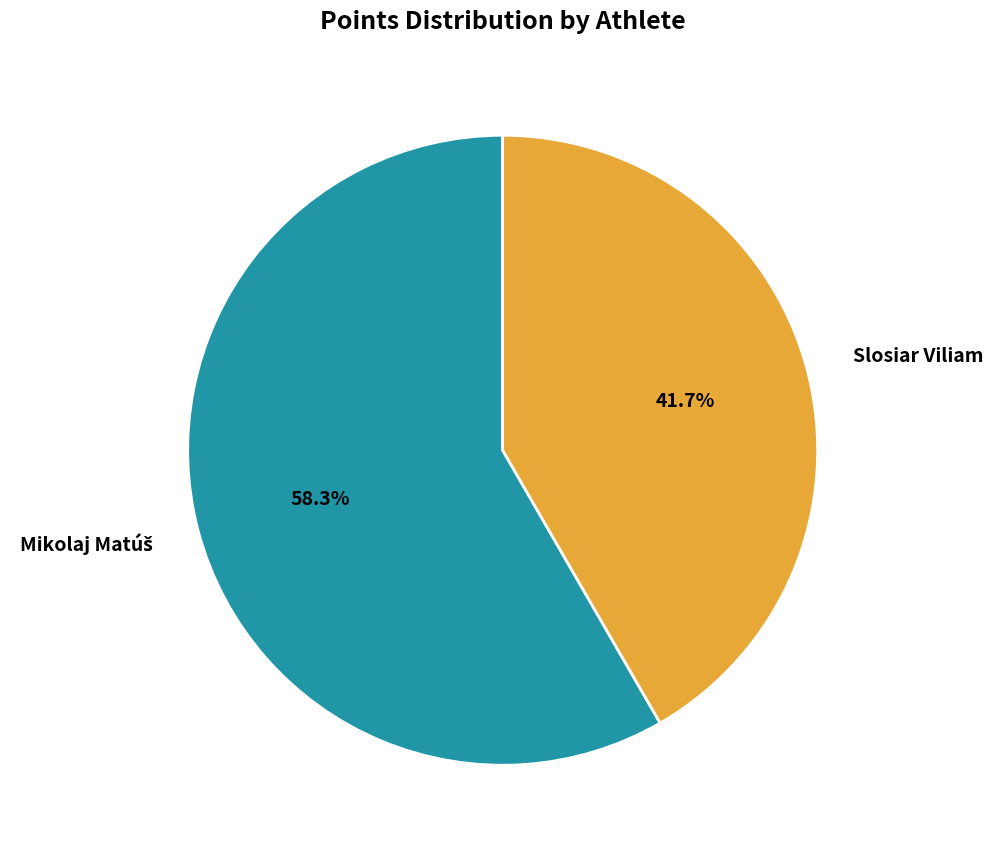

Count the number of slices in the pie.

2